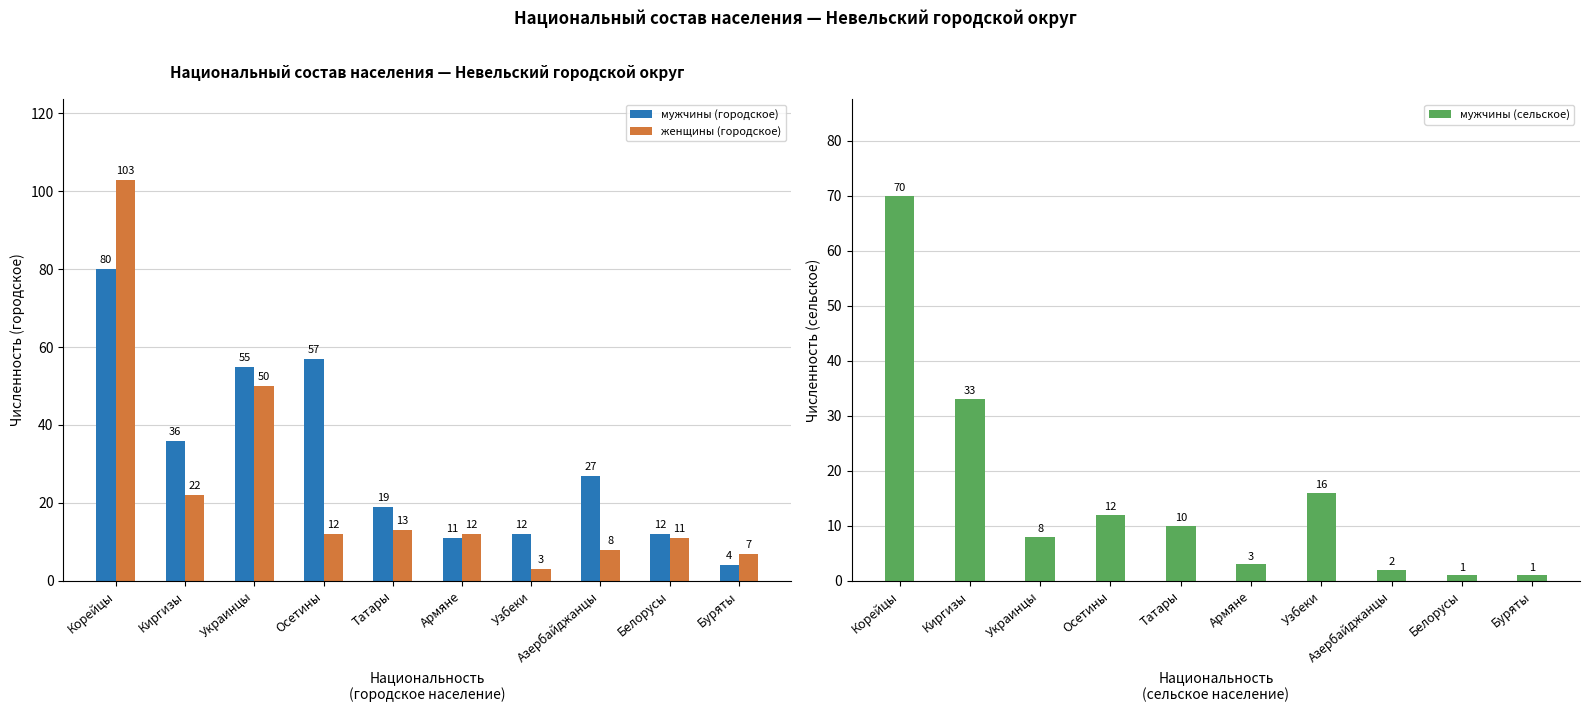

What is the approximate value of женщины (городское) at Осетины, to the nearest 5?

10